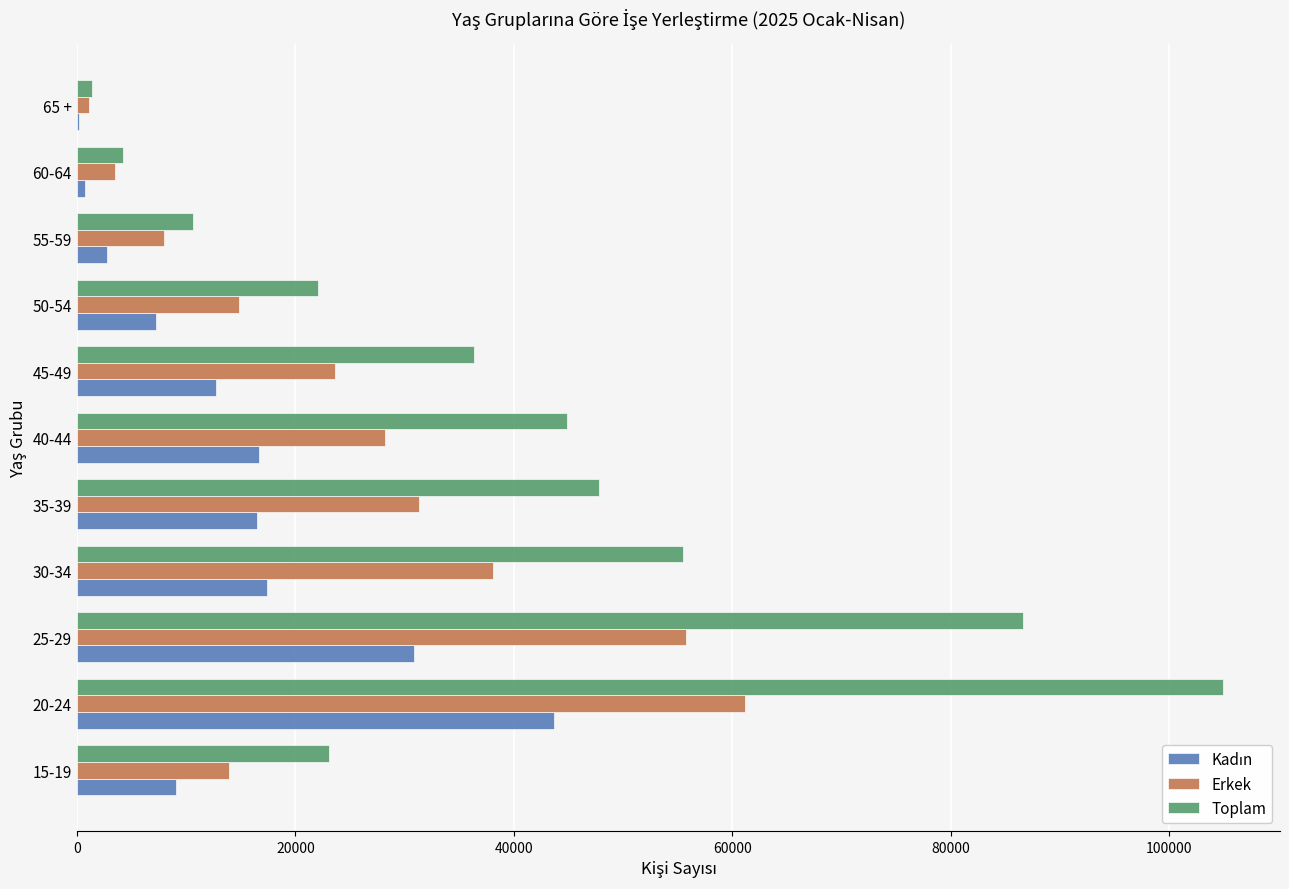

What is the greatest value displayed?

104876